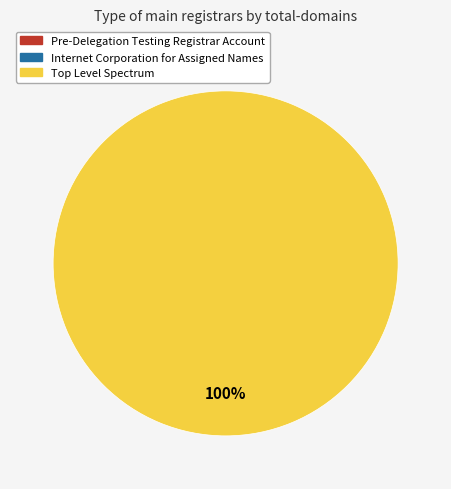

Is there any slice that represents more than half of the pie?

Yes